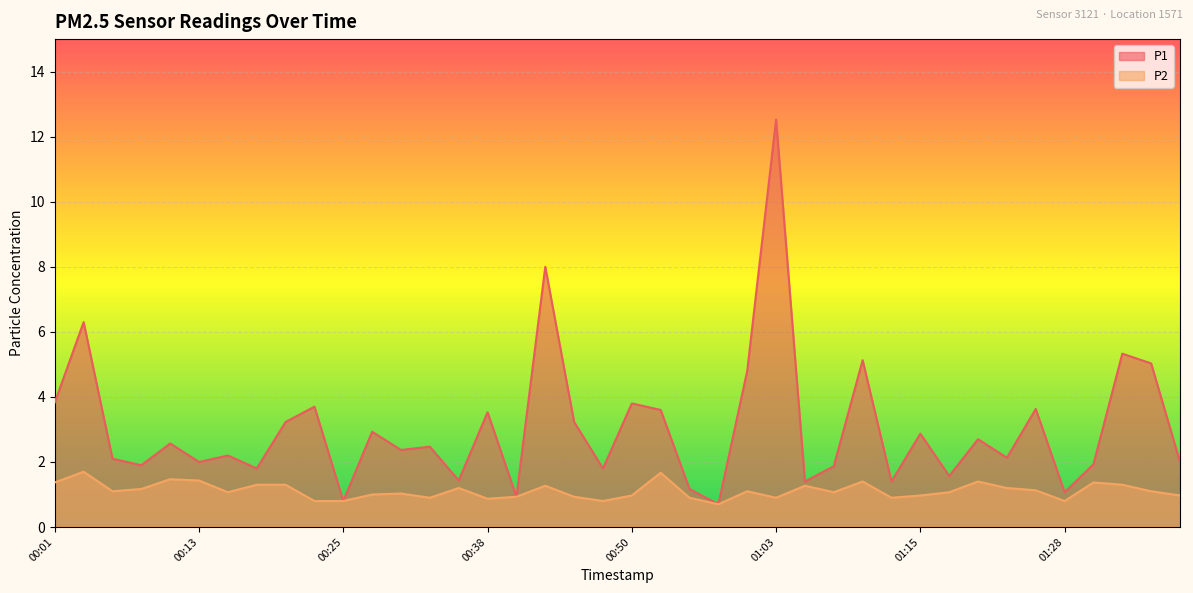

Rank the series at 00:23 from highest to lowest value.

P1, P2